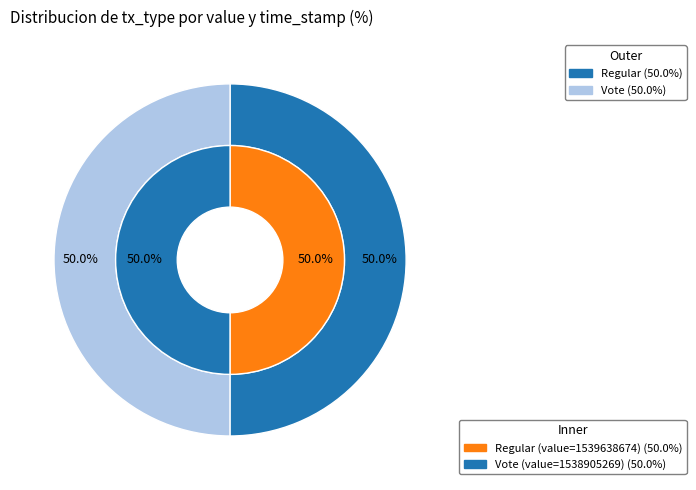

To the nearest percent, what portion does Regular represent?

50%